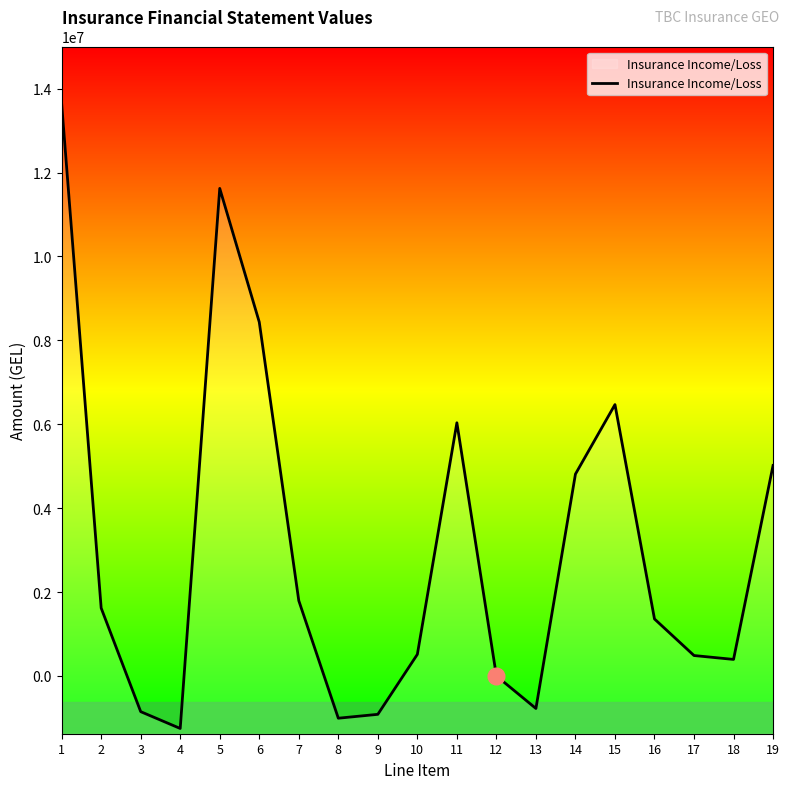

Where does the data first go above 1357897?

1